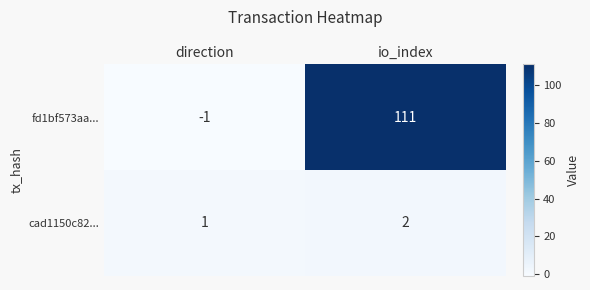

Reading left to right, what are all the values shown in this chart?

fd1bf573aa...: direction=-1	io_index=111
cad1150c82...: direction=1	io_index=2